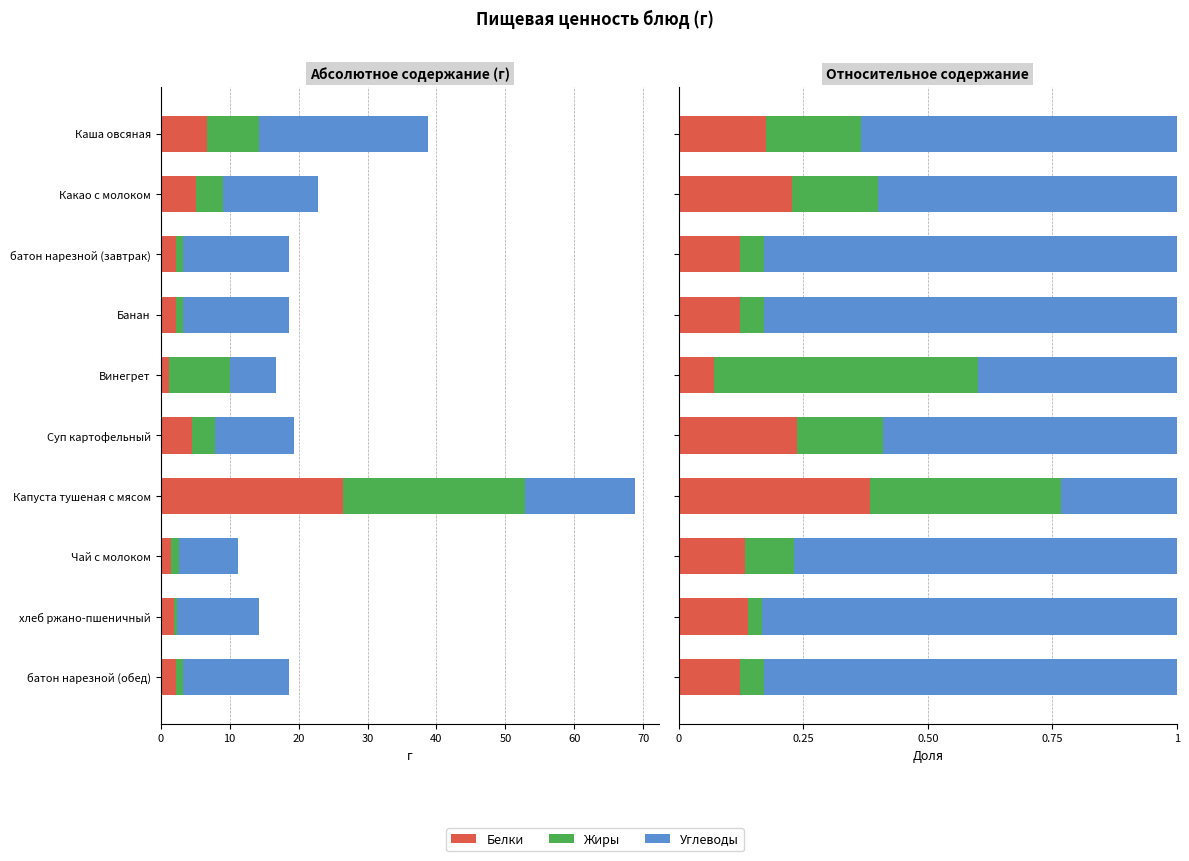

What is the sum of all Углеводы values?

6.5